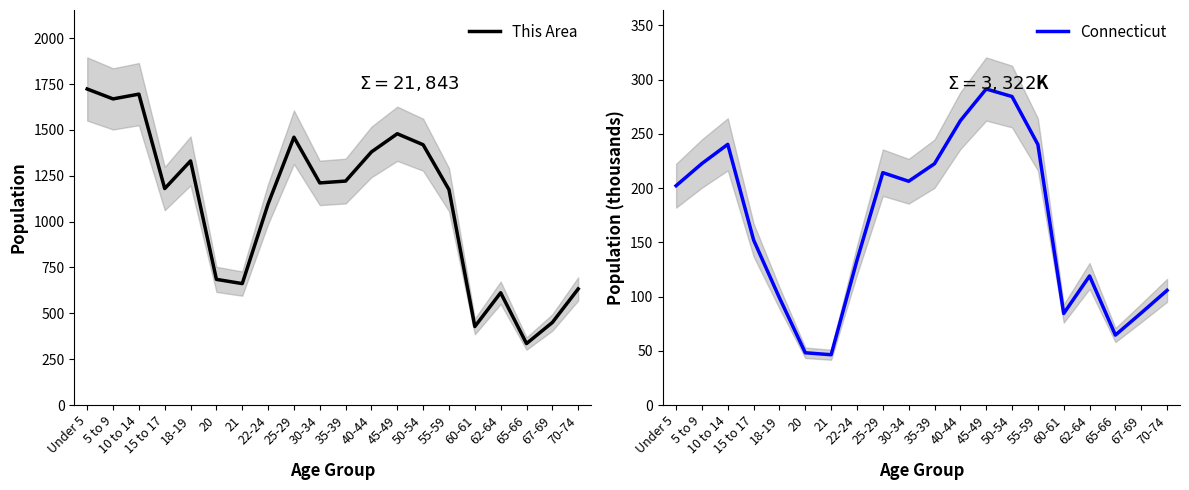

Does the chart have visible grid lines?

No